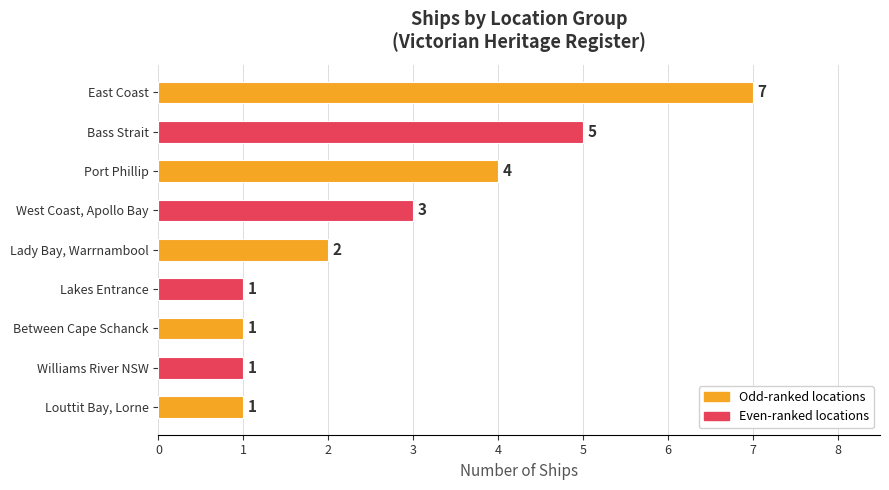

What is the sum of all values?

25